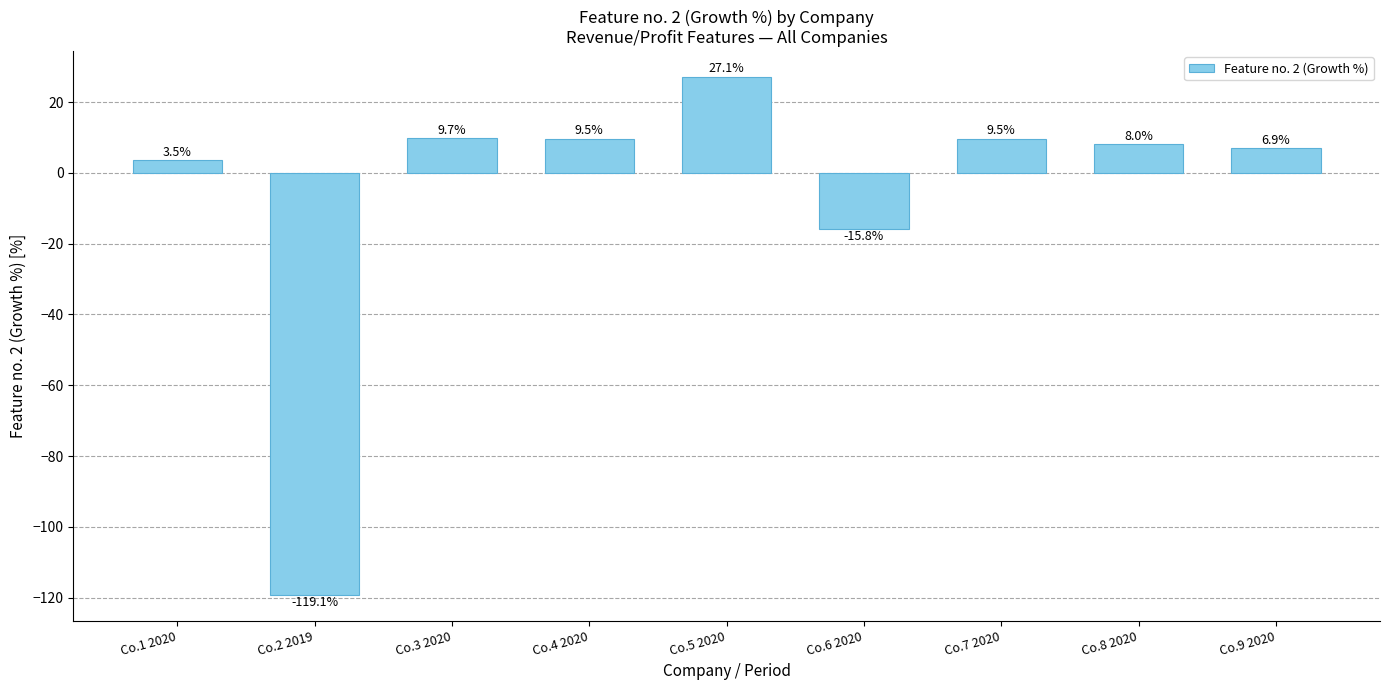

What is the label of the 1st bar from the left?

Co.1 2020